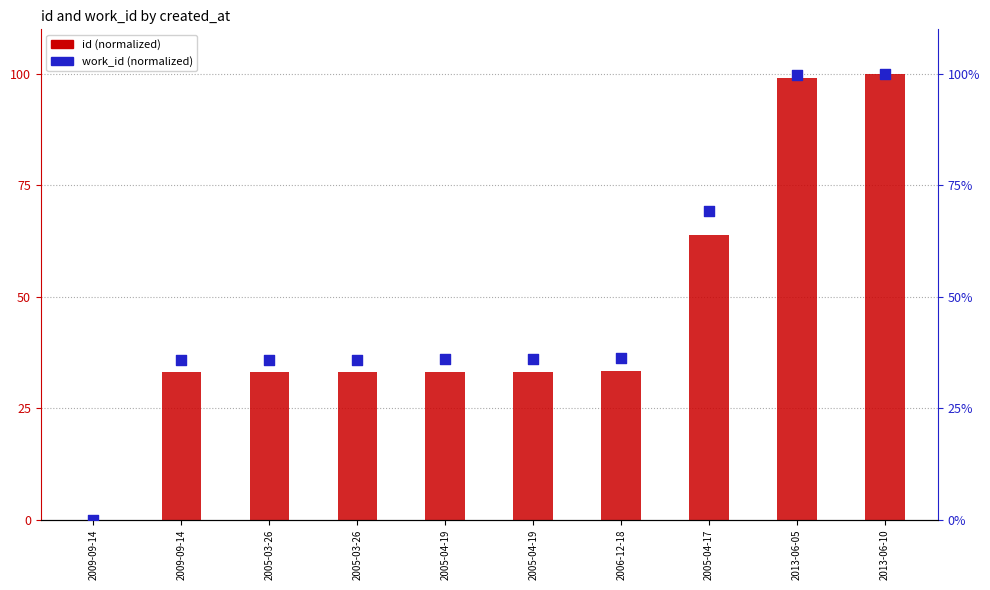

Which series reaches the minimum Y coordinate?

id